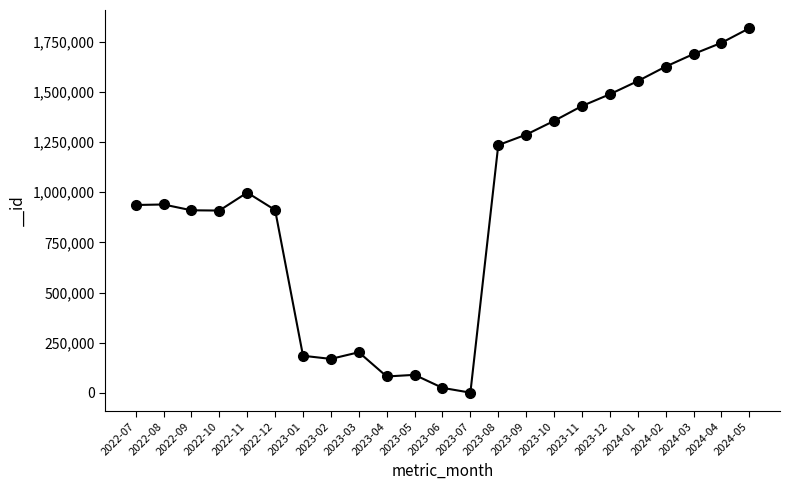

What is the difference between the values at 2023-02 and 2022-10?

738979